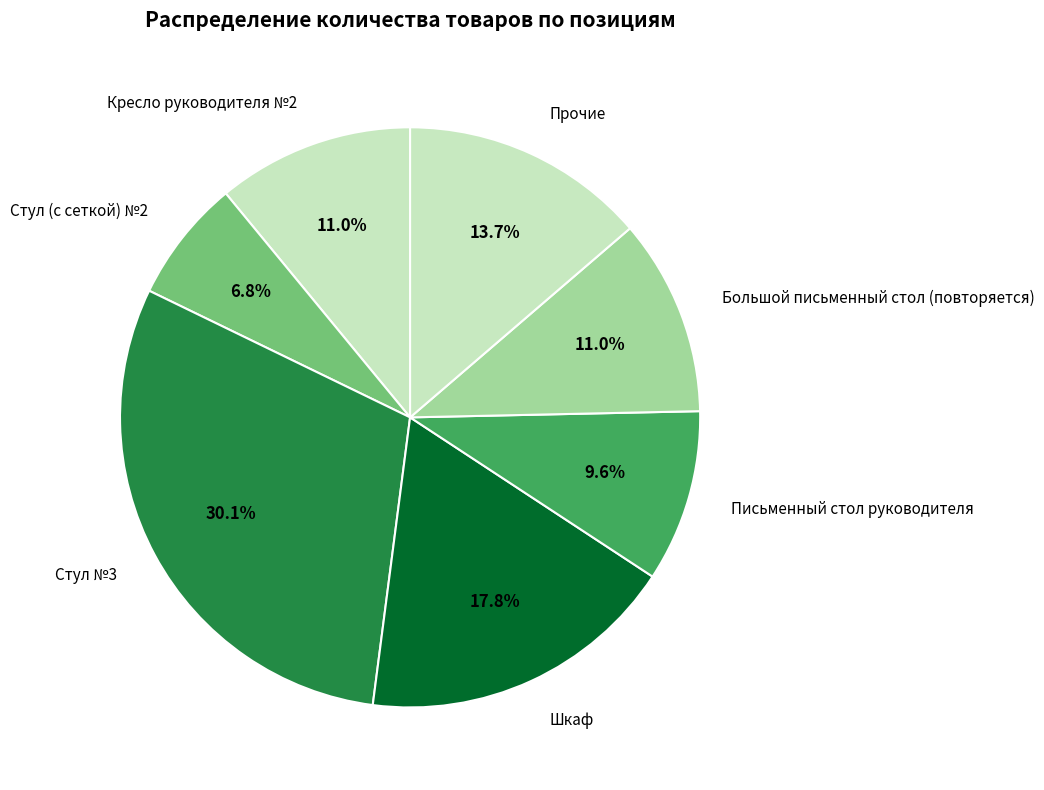

Is there a majority slice in this chart?

No